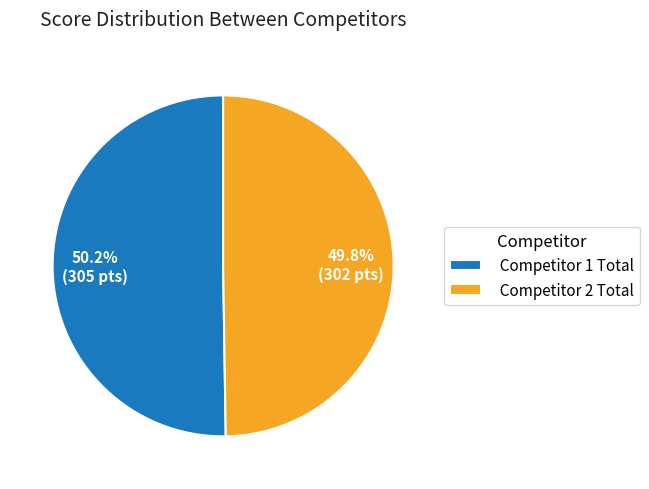

Do Competitor 1 Total and Competitor 2 Total together represent more than half of the pie?

Yes